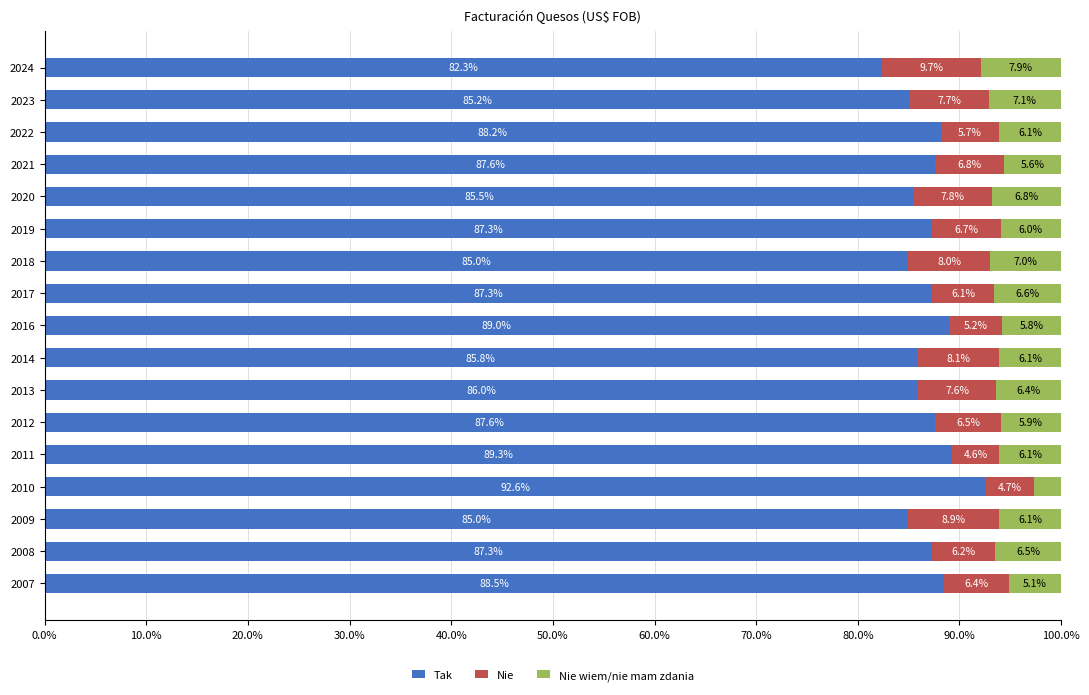

What is the total value across all series at 2008?

100.0